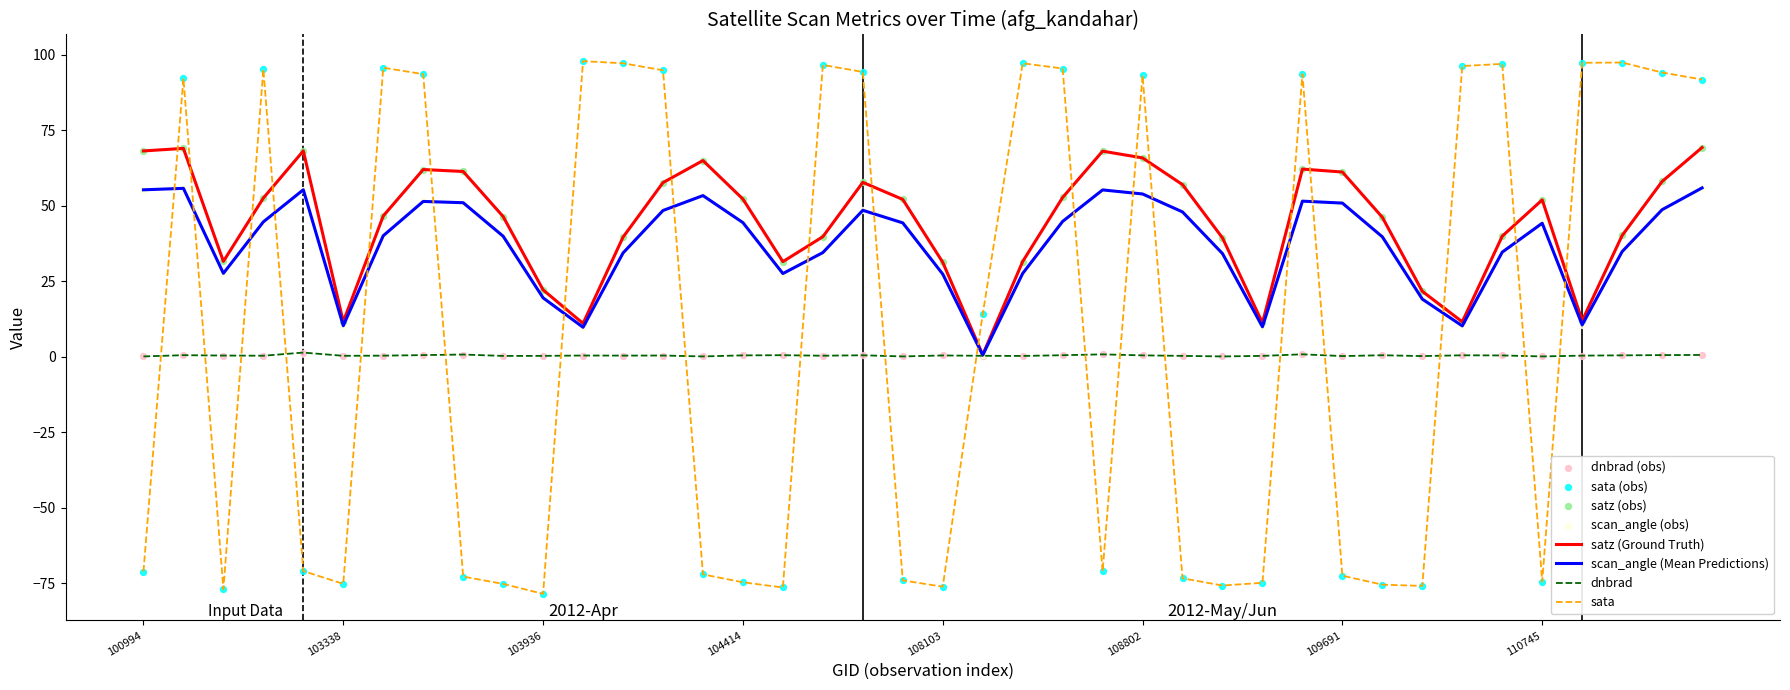

Rank the series by their maximum value, from highest to lowest.

sata, satz (Ground Truth), scan_angle (Mean Predictions), dnbrad